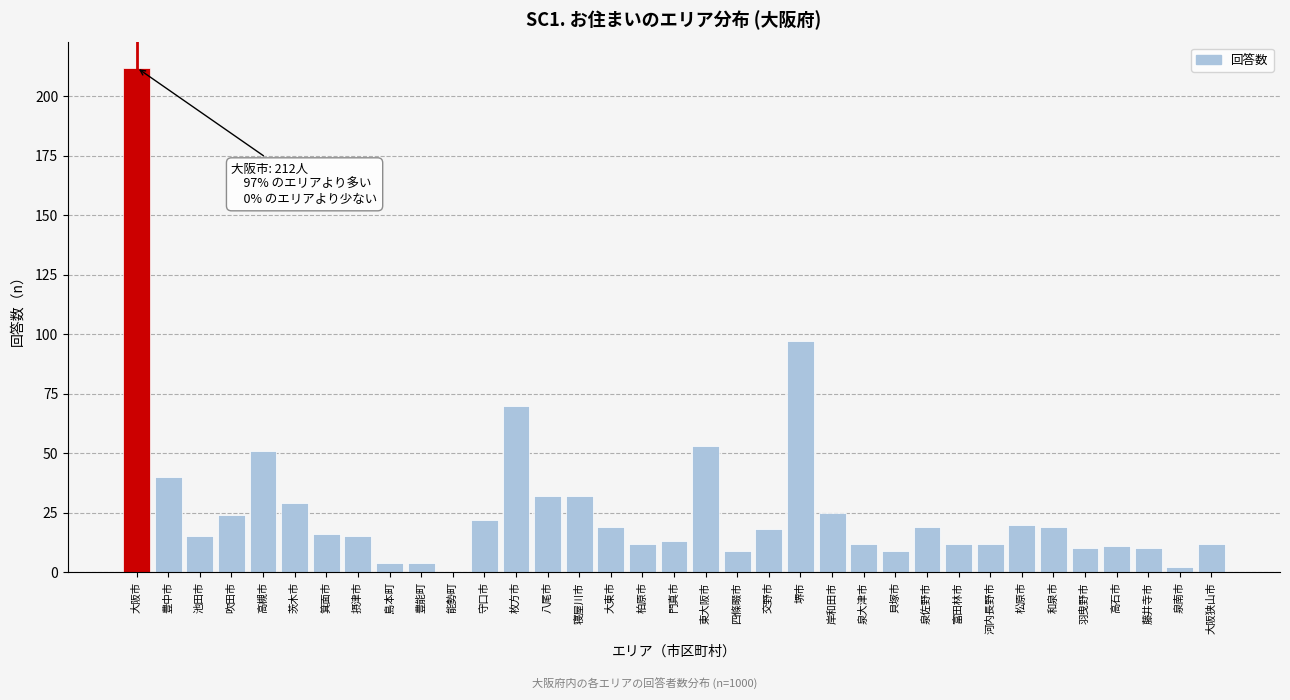

What is the maximum value shown in the chart?

212